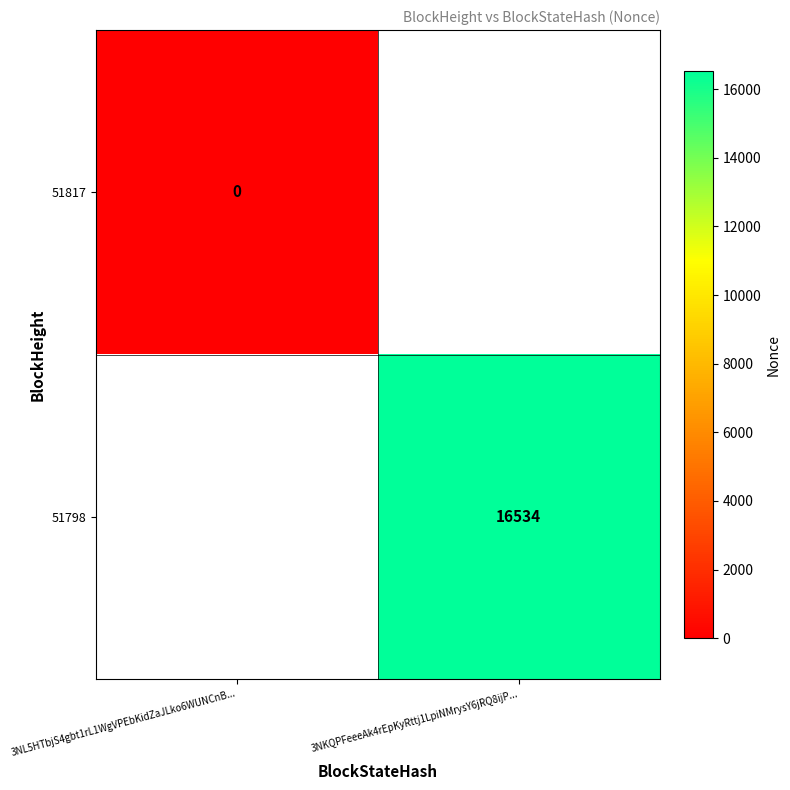

Is it true that 51798 equals 16534 at 3NKQPFeeeAk4rEpKyRttj1LpiNMrysY6jRQ8ijP...?

True